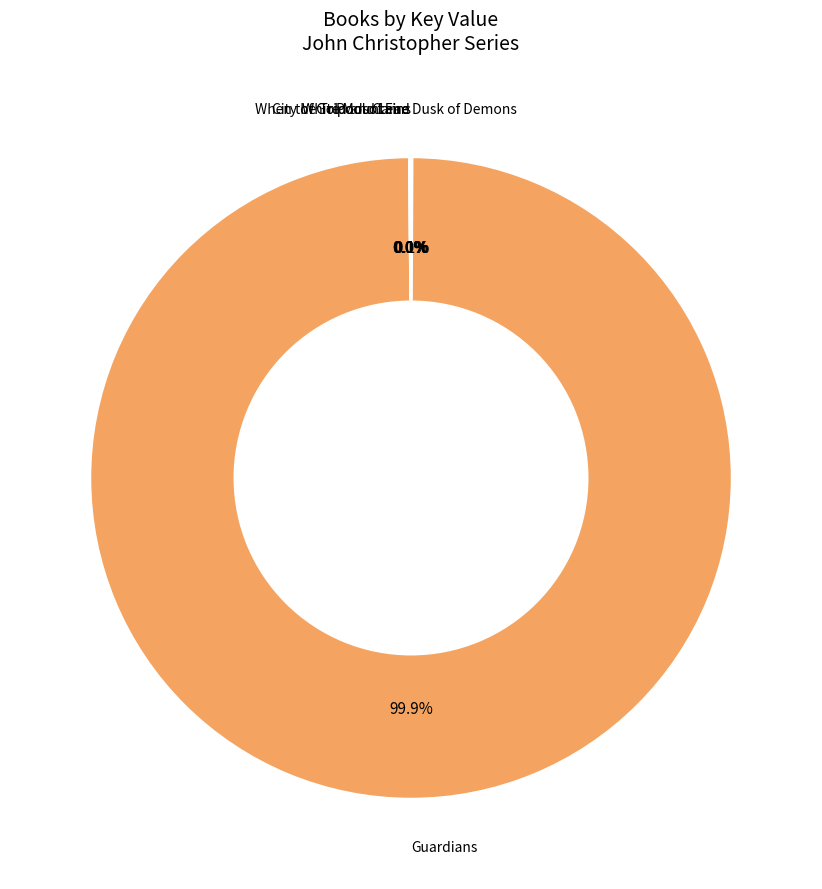

Is there any slice that represents more than half of the pie?

Yes